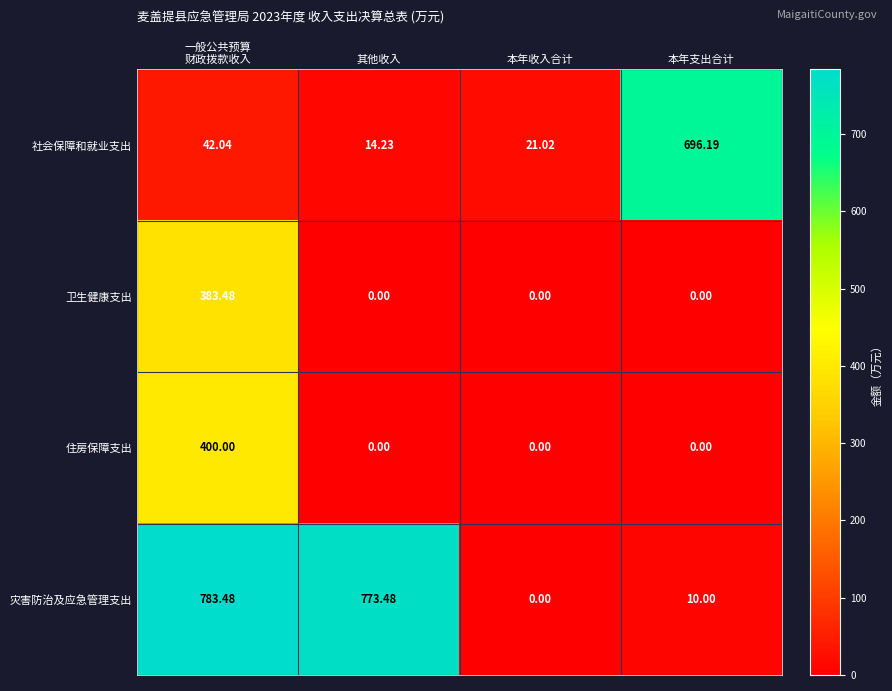

How many positive values does the 卫生健康支出 series have?

1